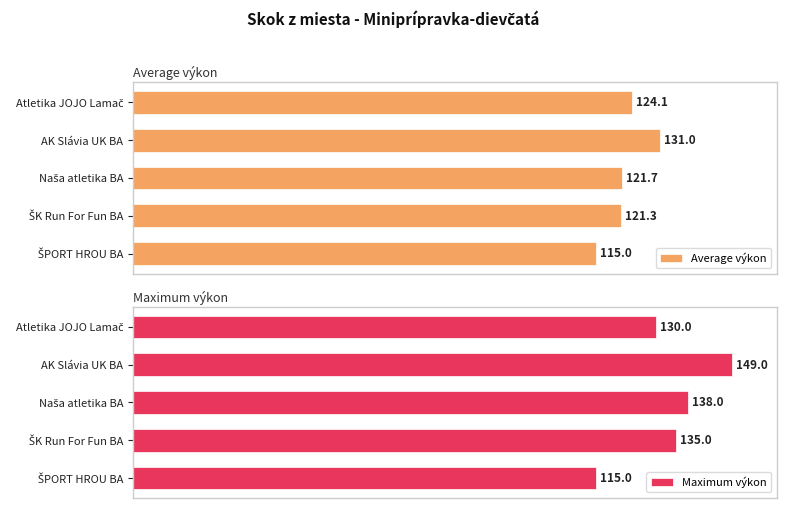

What is the spread (max minus min) of values at Atletika JOJO Lamač?

5.9